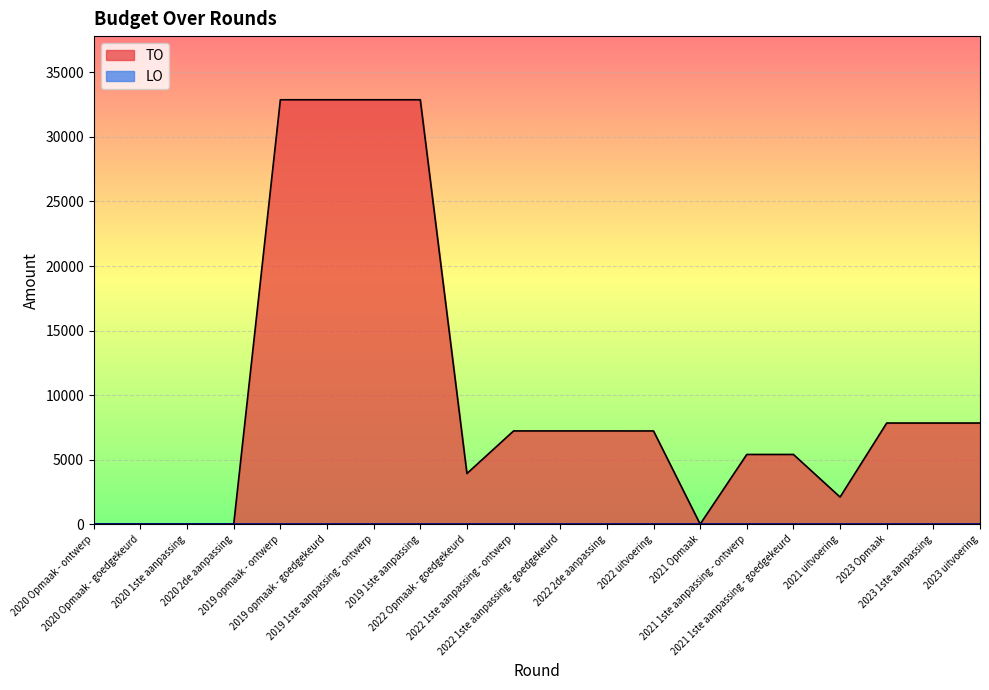

Where is the first local minimum?

2022 Opmaak - goedgekeurd